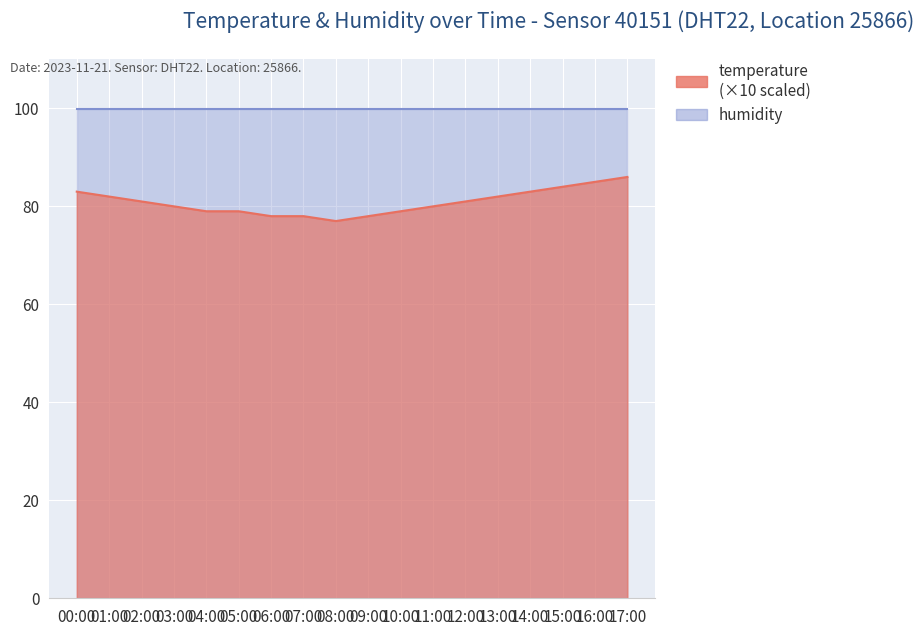

What is the difference between the values at 07:00 and 10:00?

1